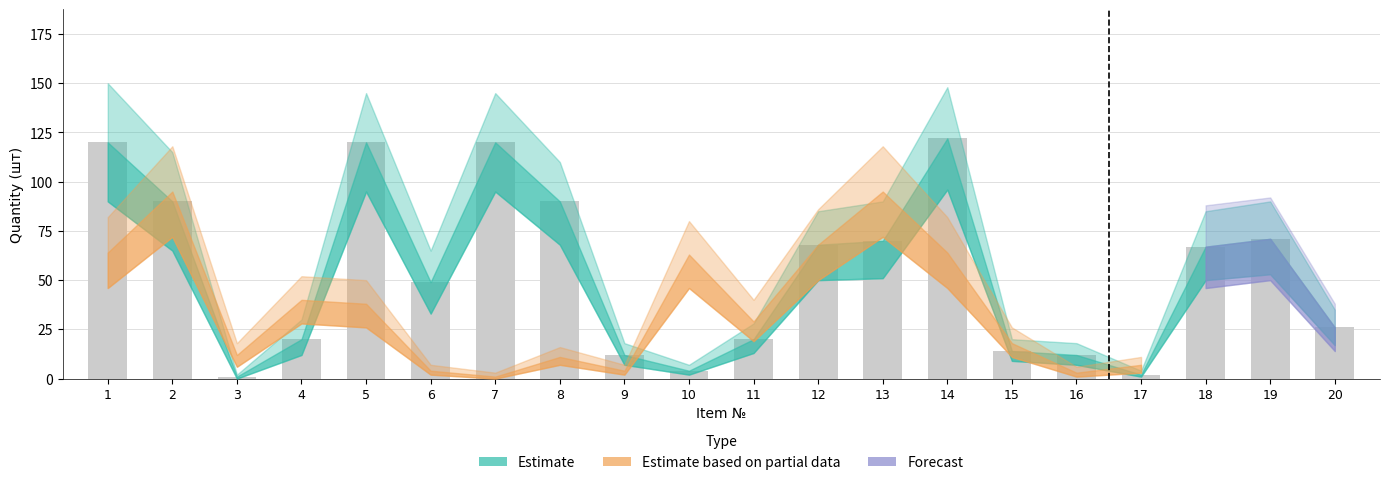

What is the sum of all values?

1098